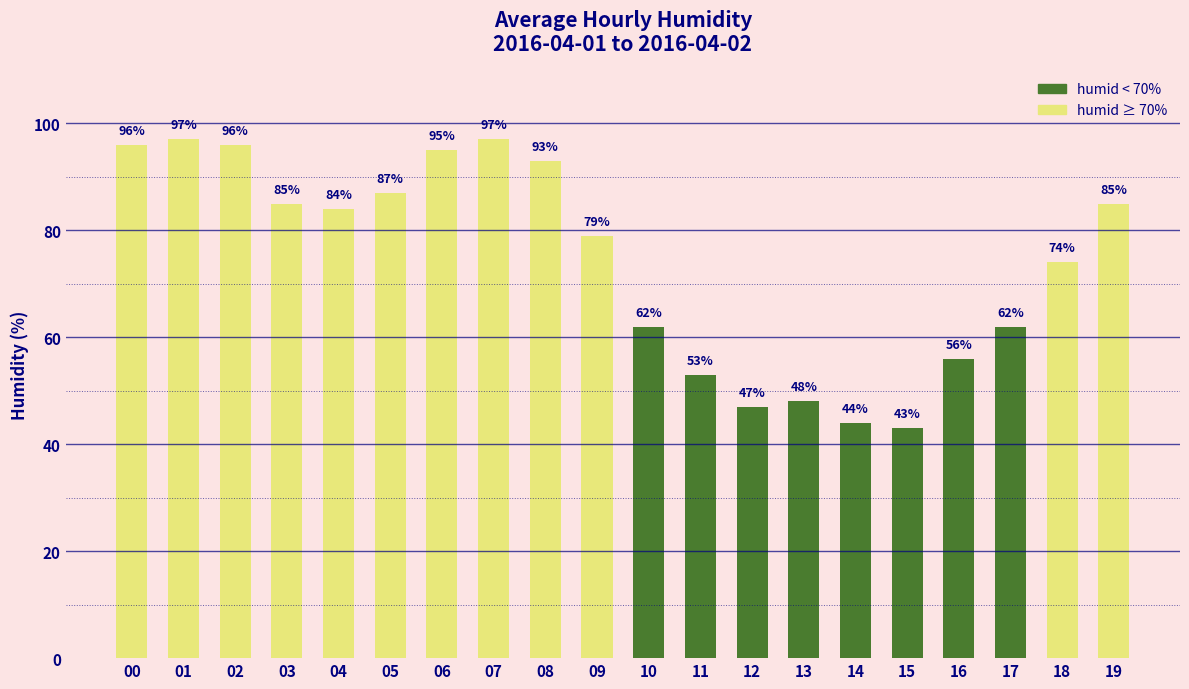

Reading left to right, what are all the values shown in this chart?

00=96	01=97	02=96	03=85	04=84	05=87	06=95	07=97	08=93	09=79	10=62	11=53	12=47	13=48	14=44	15=43	16=56	17=62	18=74	19=85